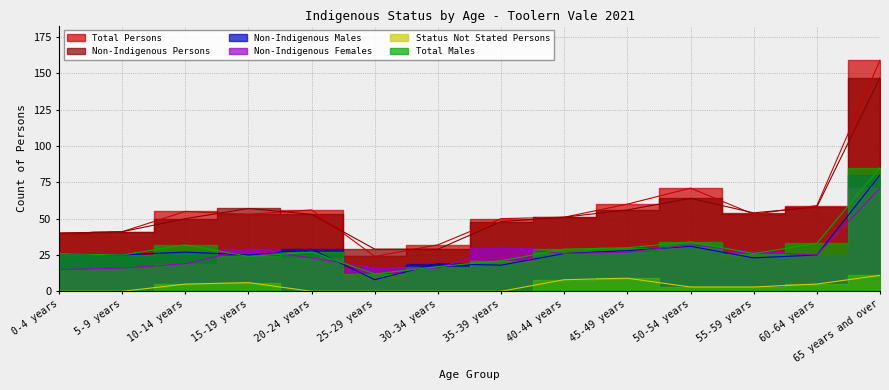

How many values in the Non-Indigenous Persons series are below 53?

7